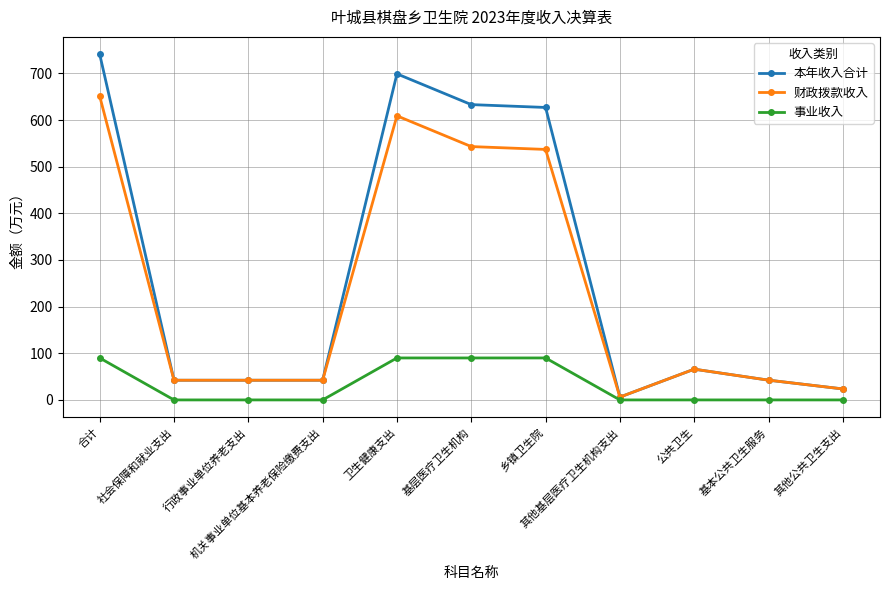

What is the difference between the 事业收入 values at 社会保障和就业支出 and 合计?

90.0